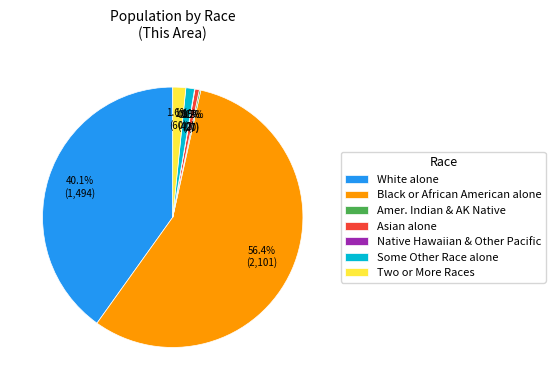

To the nearest percent, what percentage of the pie is White alone?

40%